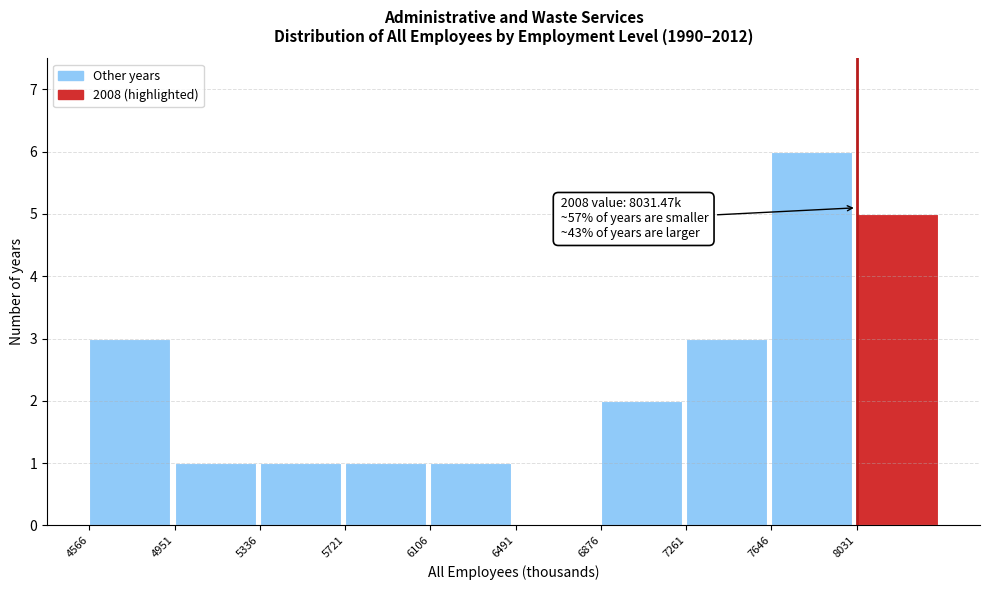

Which range on the x-axis has the tallest bar?

7650 to 8050